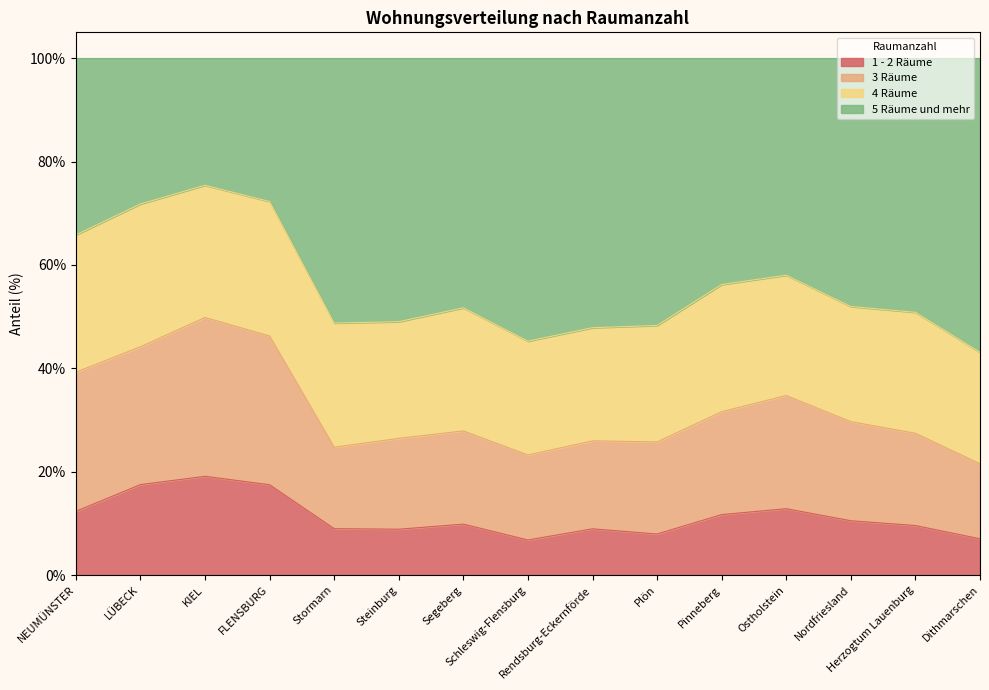

What is the lowest value of the 1 - 2 Räume series?

6.8